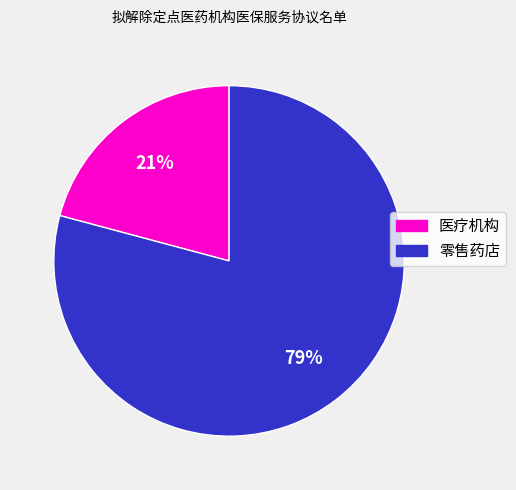

Approximately how many times larger is the value at 医疗机构 compared to 零售药店?

0.3